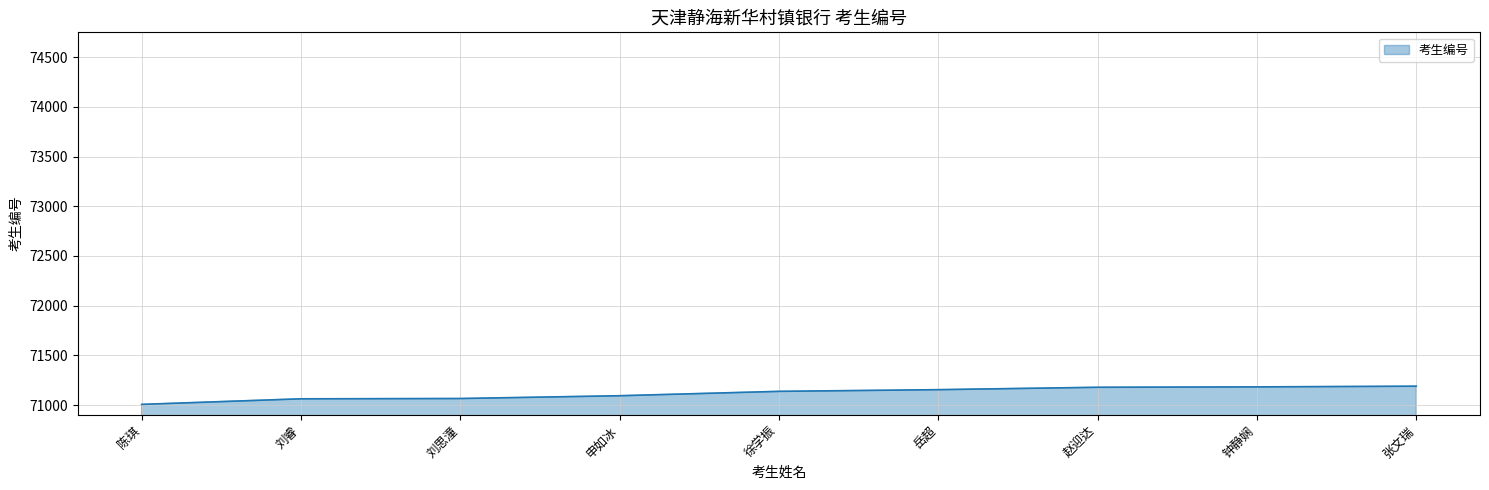

Between 申如冰 and 钟静娴, which is larger?

钟静娴